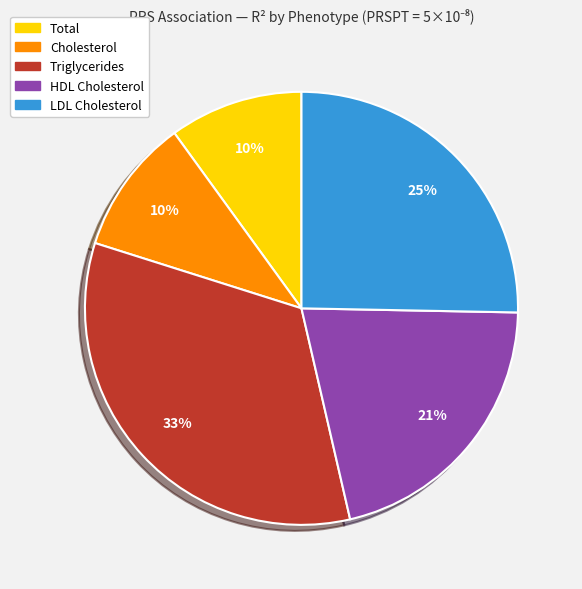

True or false: LDL Cholesterol accounts for 25% of the total.

True